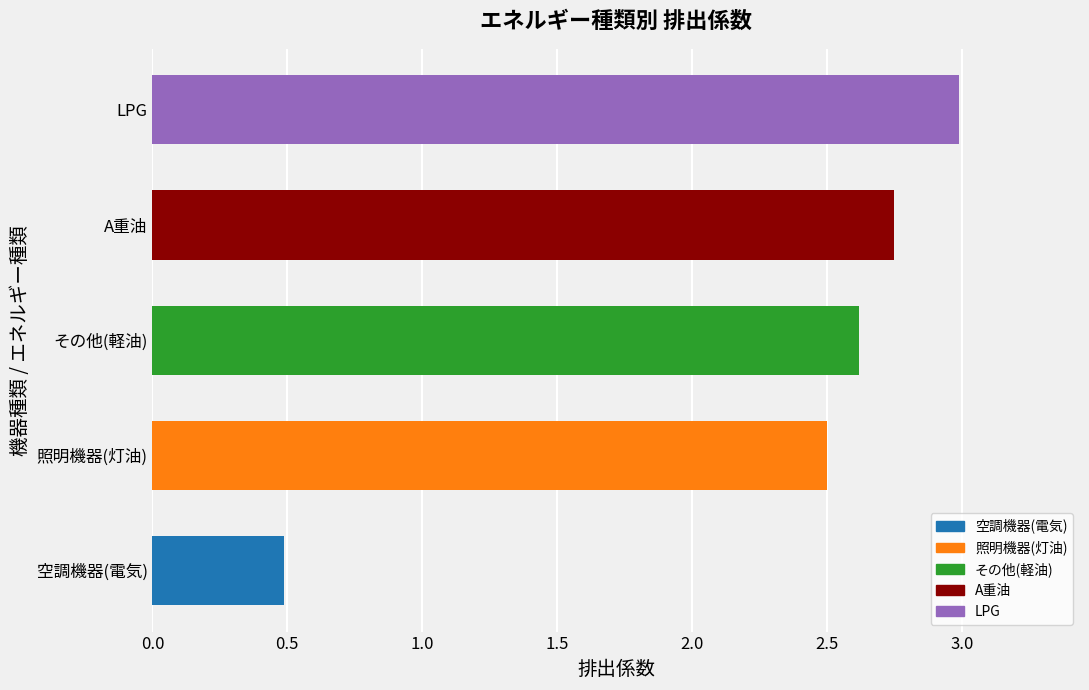

At which category does the chart reach its peak across all series?

LPG